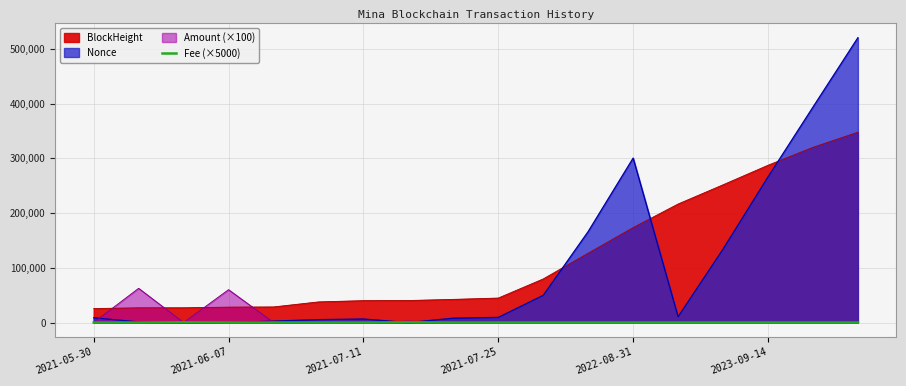

The chart shows a value of 500 at 7. True or false?

True